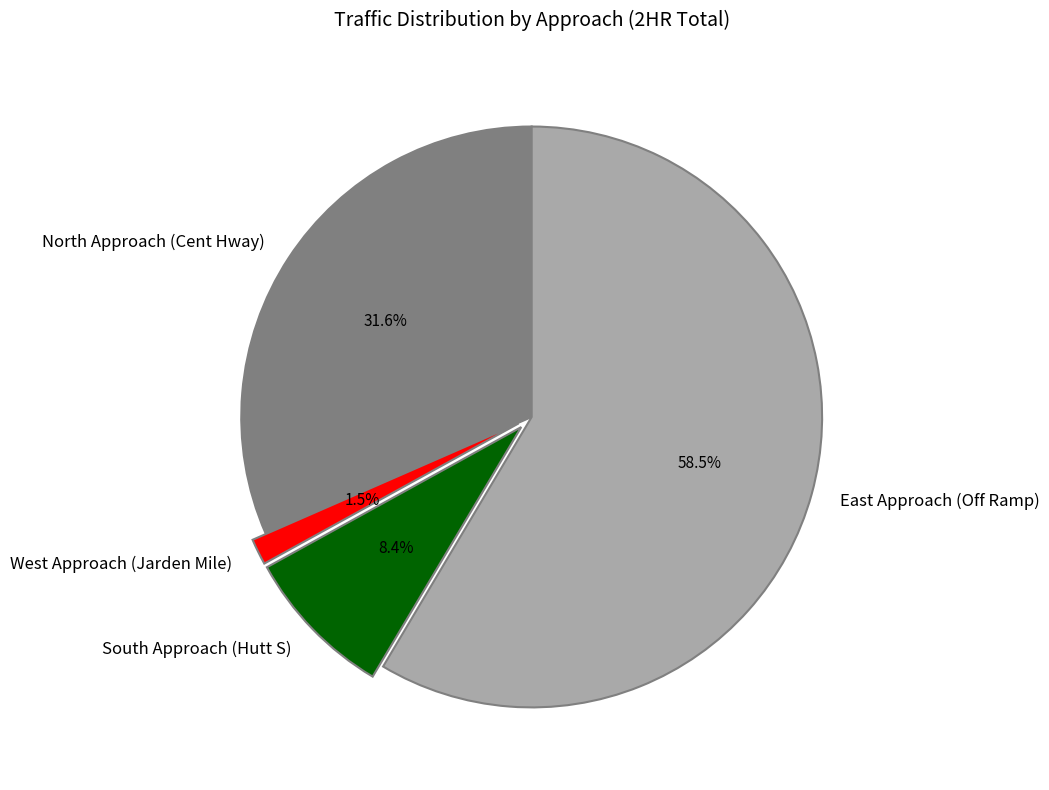

Rank the categories by value from highest to lowest.

East Approach (Off Ramp), North Approach (Cent Hway), South Approach (Hutt S), West Approach (Jarden Mile)